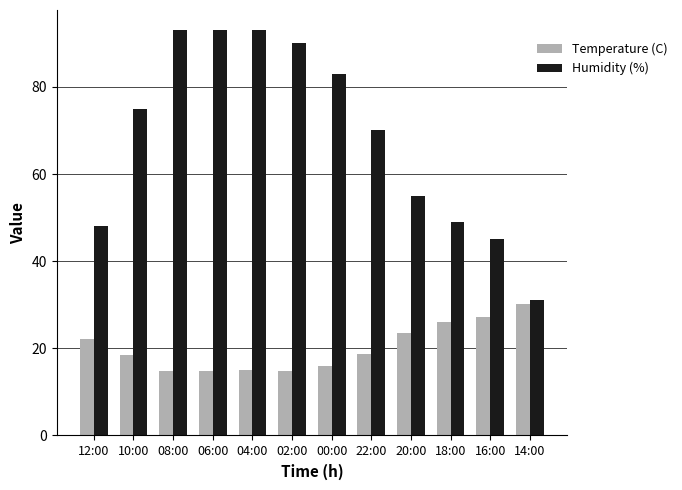

What position from the right is 18:00?

3